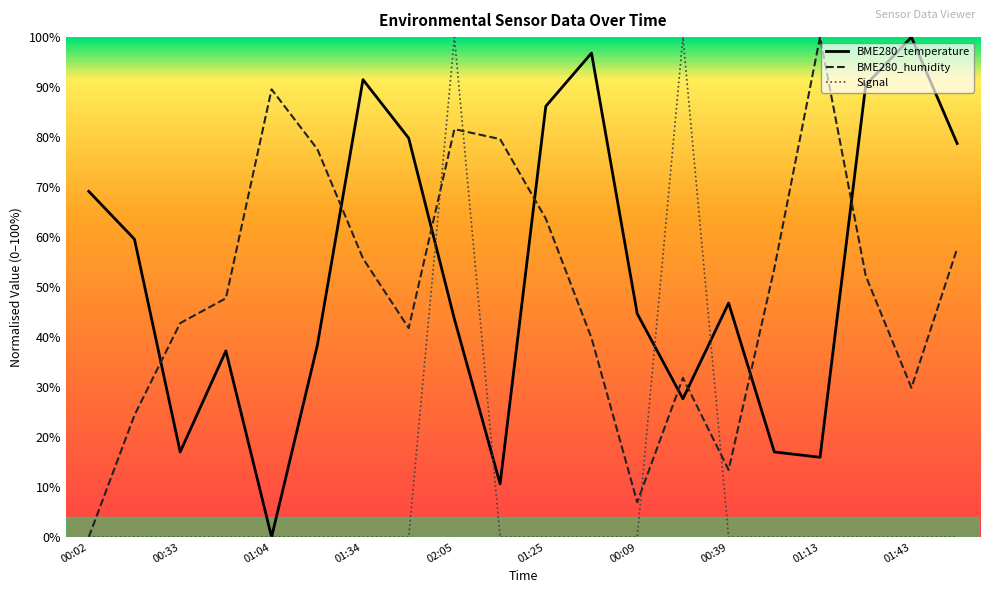

What is the highest value of the BME280_humidity series?

100.0